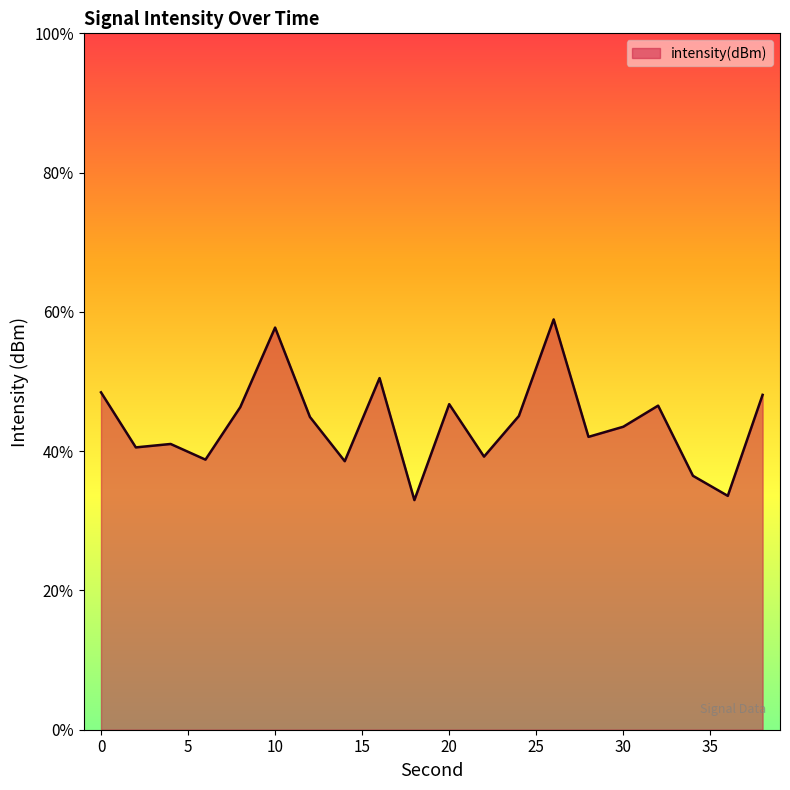

At which category does the data reach its first local peak?

4